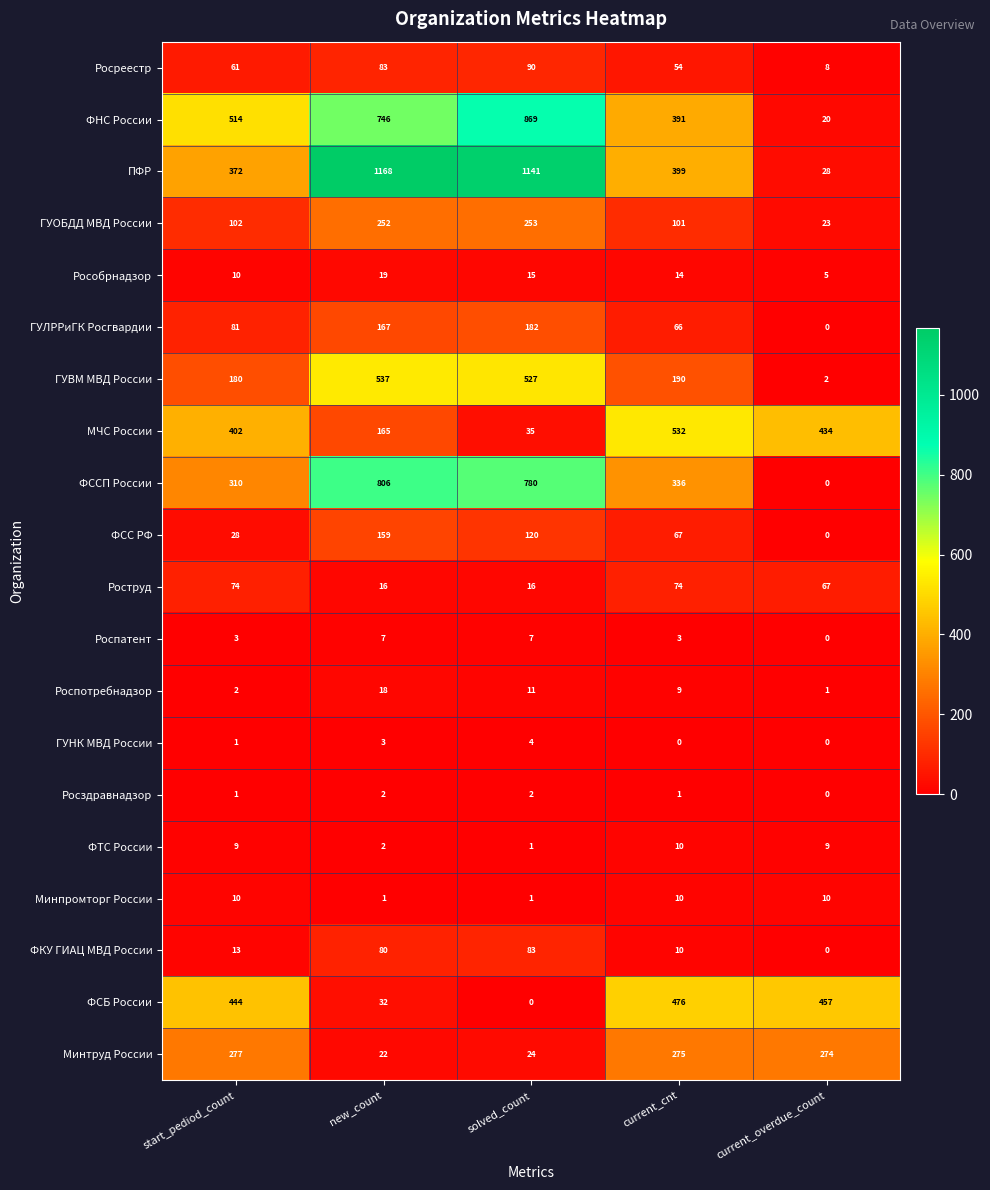

At how many categories does at least one series exceed 559?

2